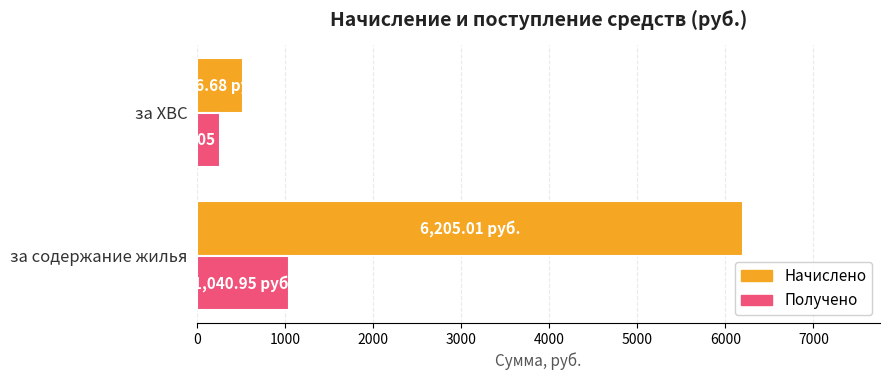

Which category has the lowest value in the Начислено series?

за ХВС